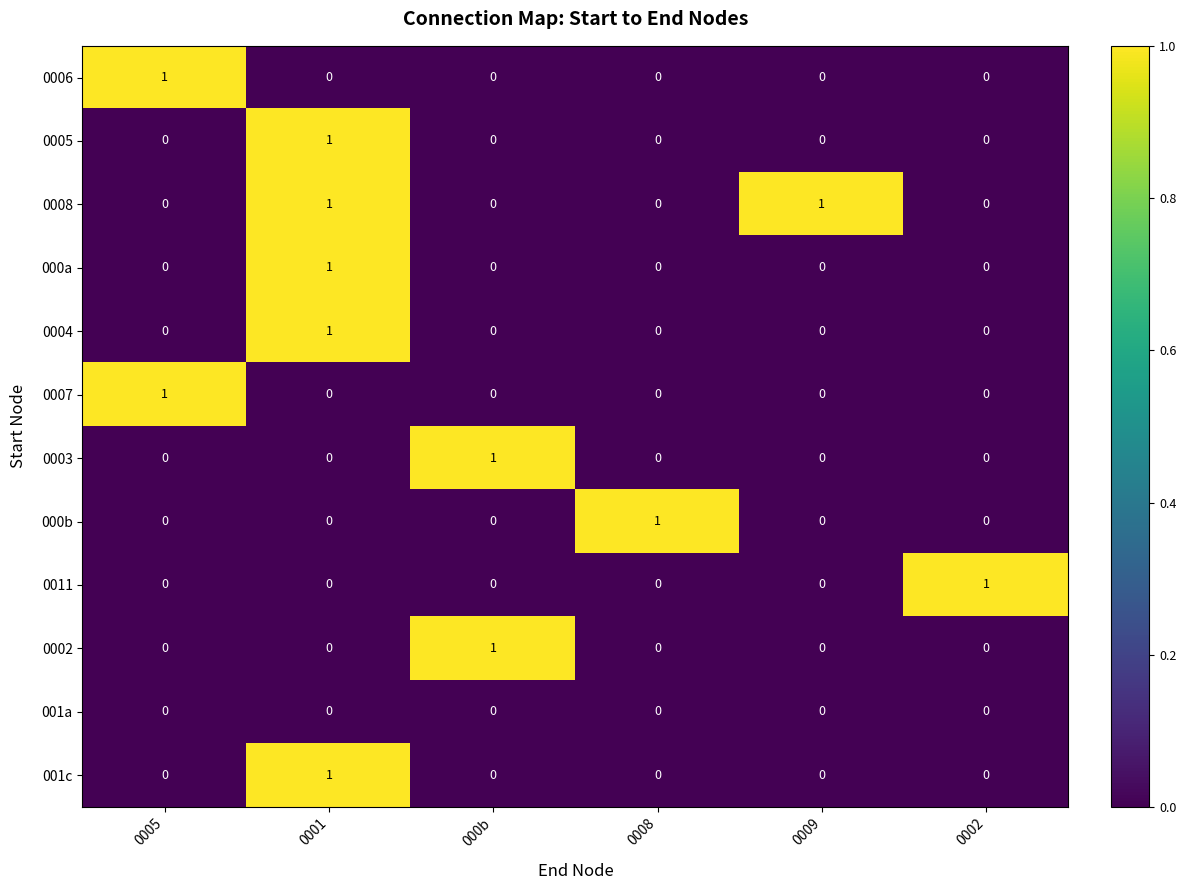

At which label does 000b reach its peak?

0008